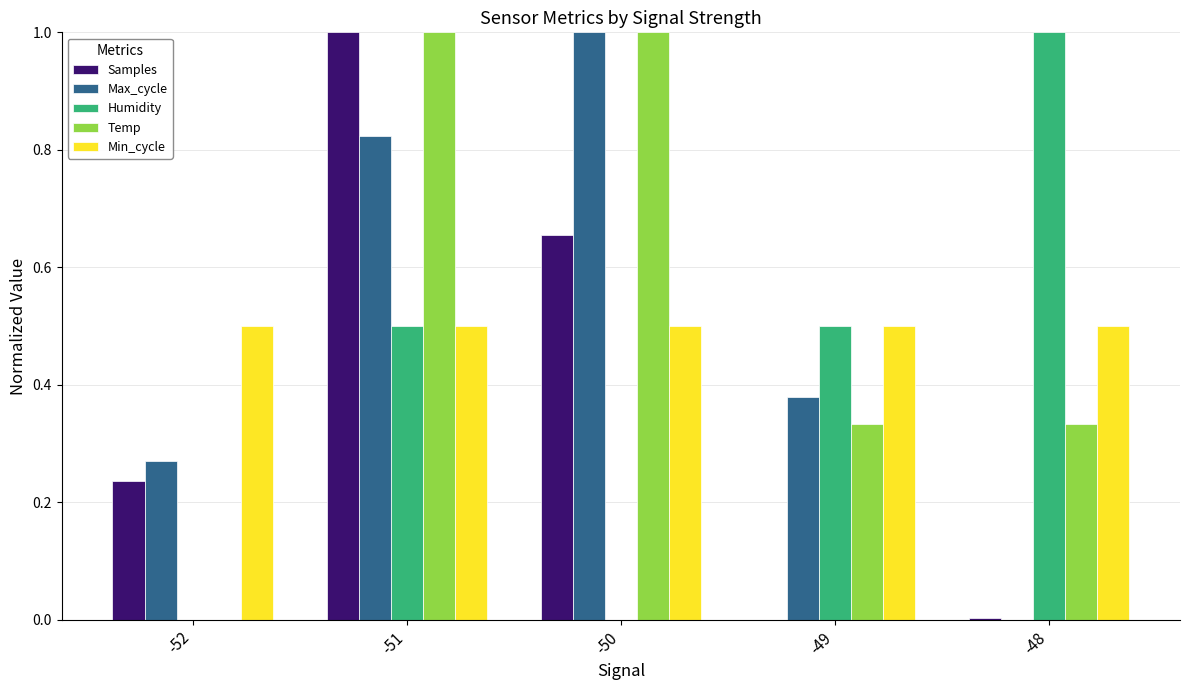

What is the highest value of the Humidity series?

1.0